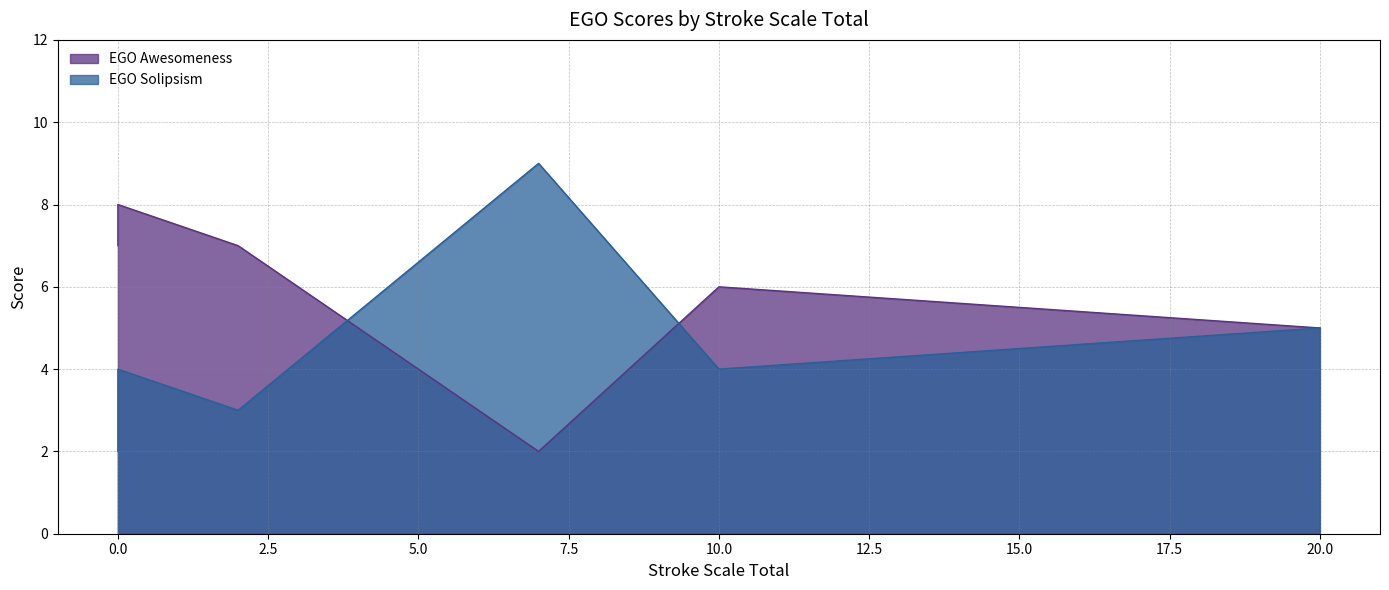

What value does the EGO Solipsism series have at 0?

4